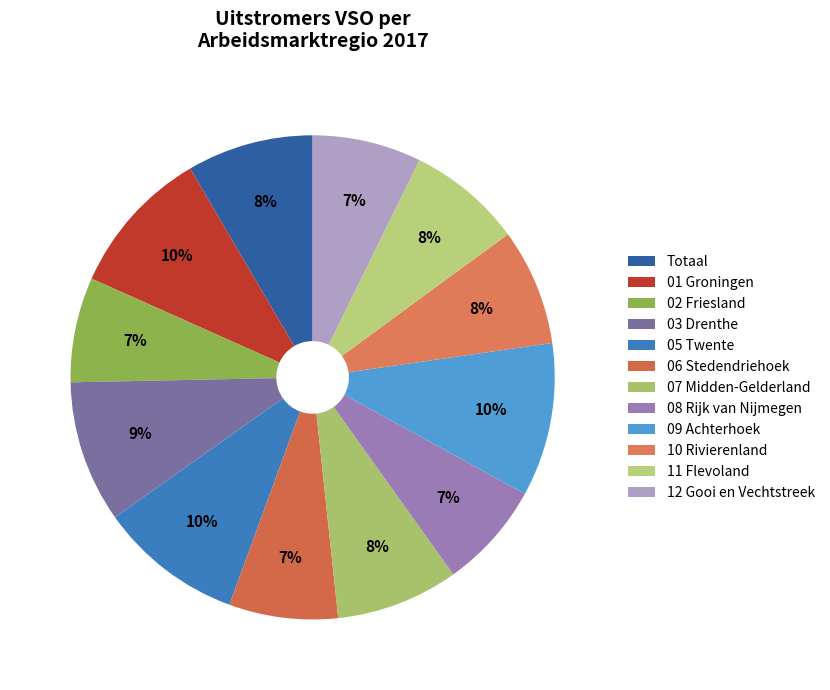

How many segments does this pie chart have?

12